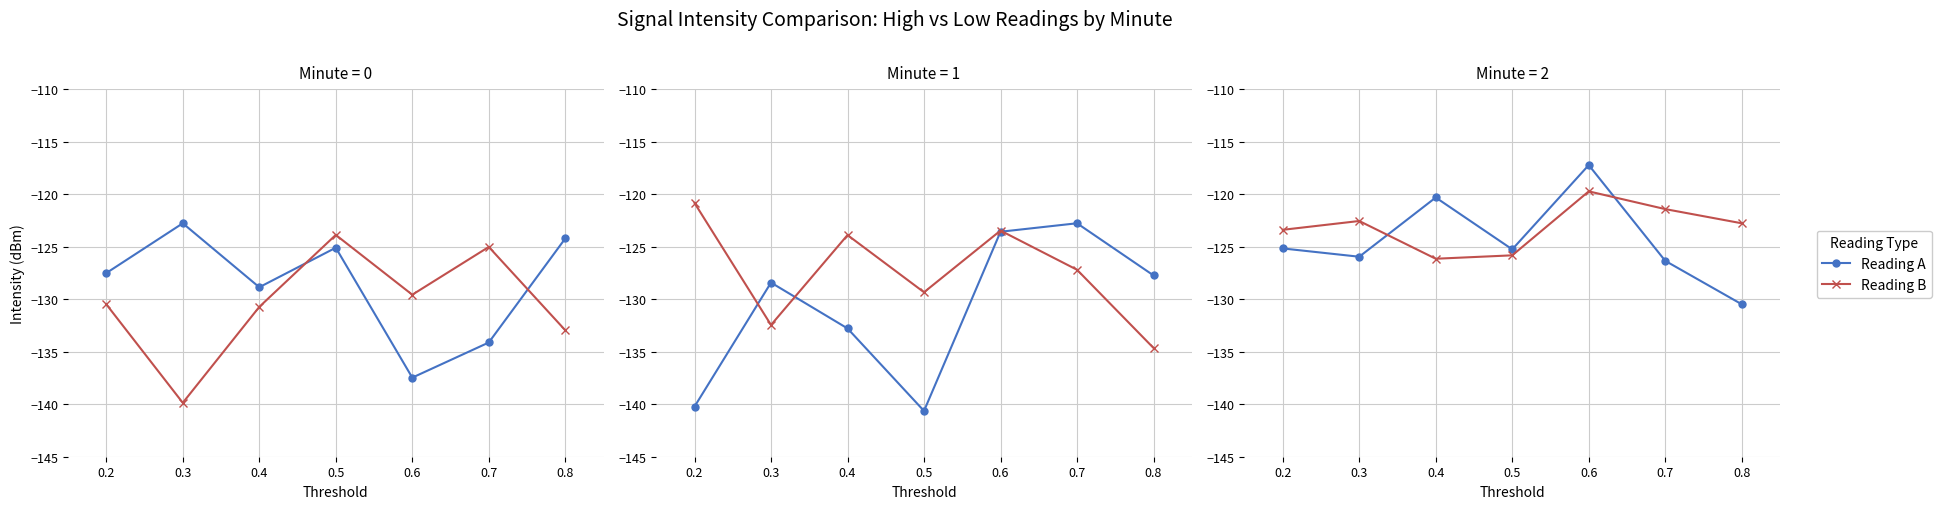

True or false: Reading A has more than 2 interior local peaks.

False